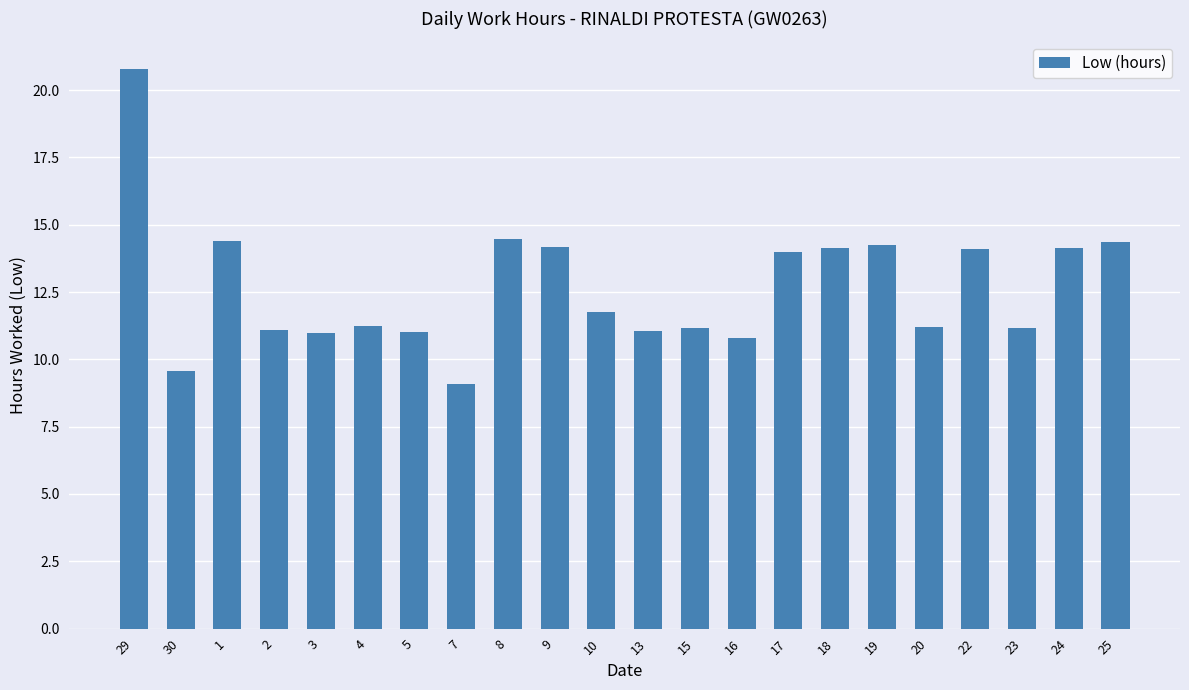

What is the difference between the second highest and minimum values?

5.4